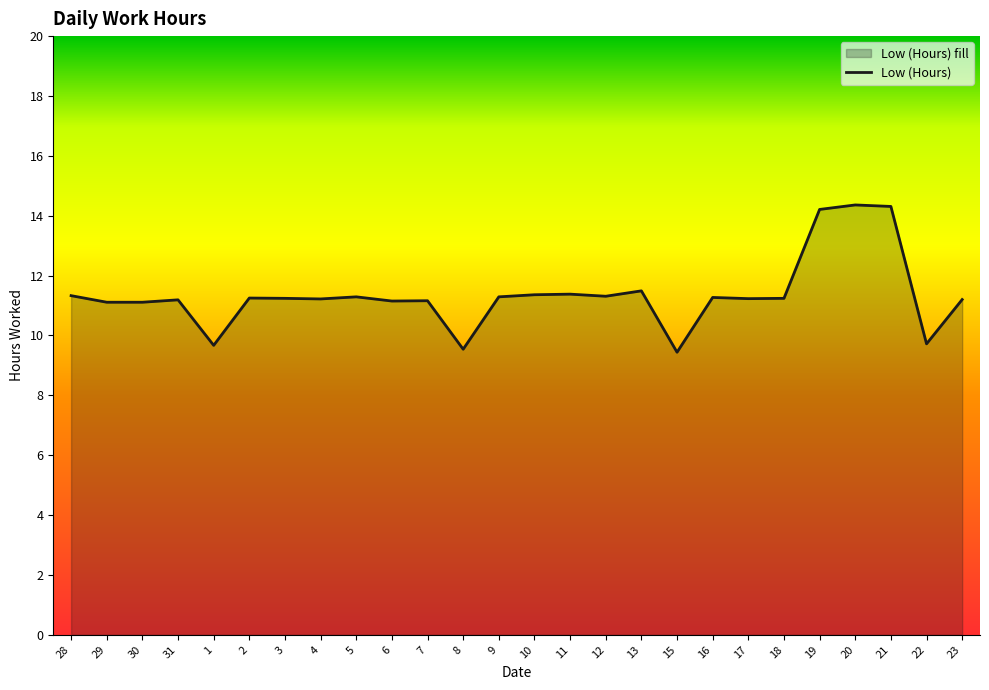

What is the sum of all values?

295.1